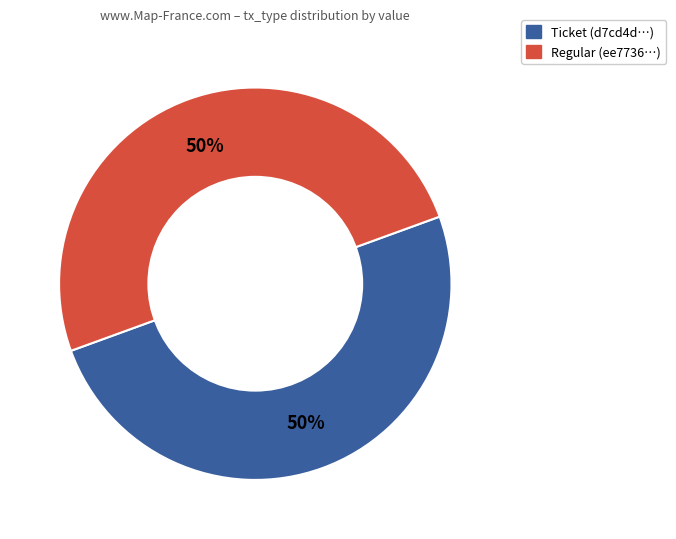

True or false: Regular (ee7736…) accounts for 50% of the total.

True